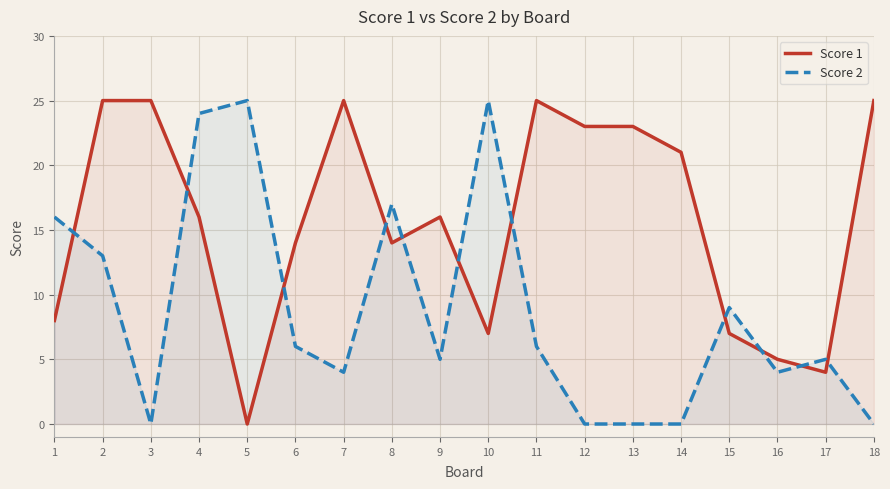

The Score 1 series shows 5 at 16. True or false?

True